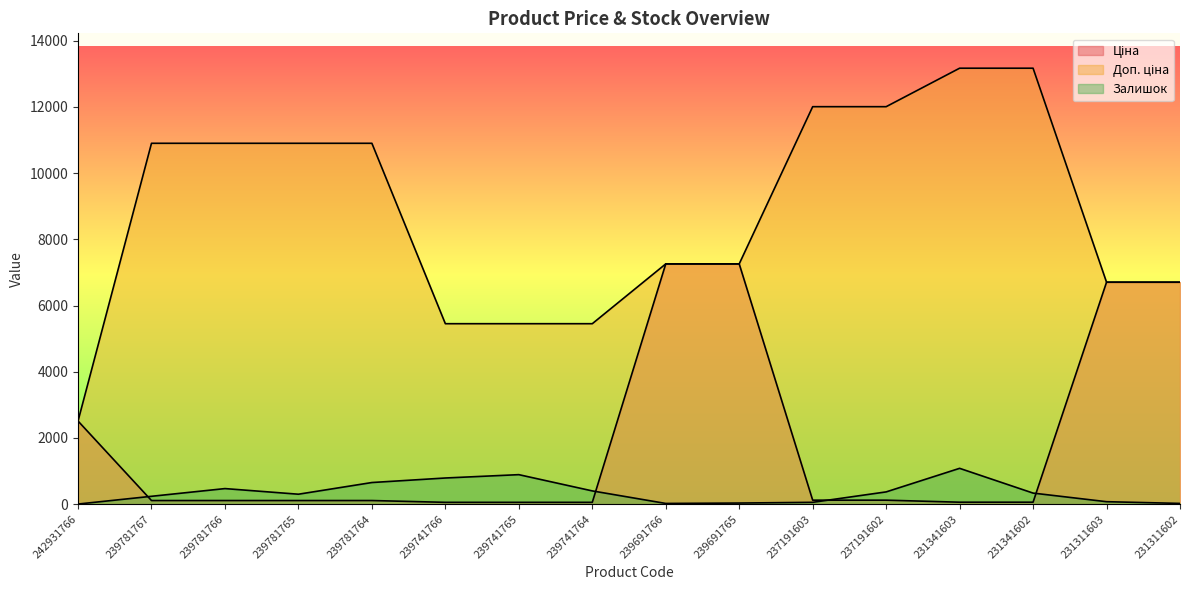

What are all the series names shown in the legend?

Ціна, Доп. ціна, Залишок